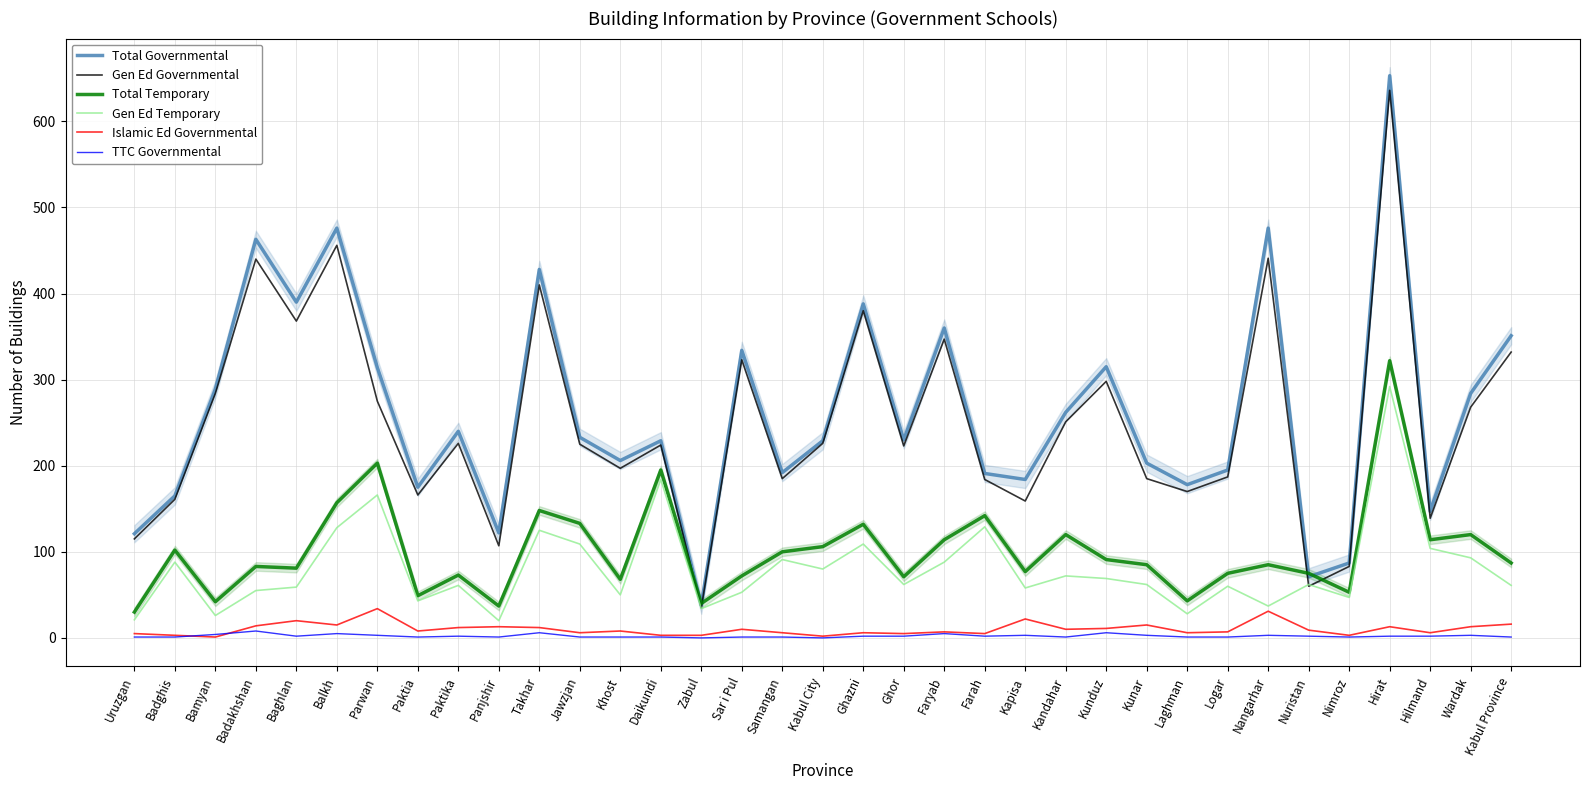

At which category does TTC Governmental reach its first local peak?

Badakhshan